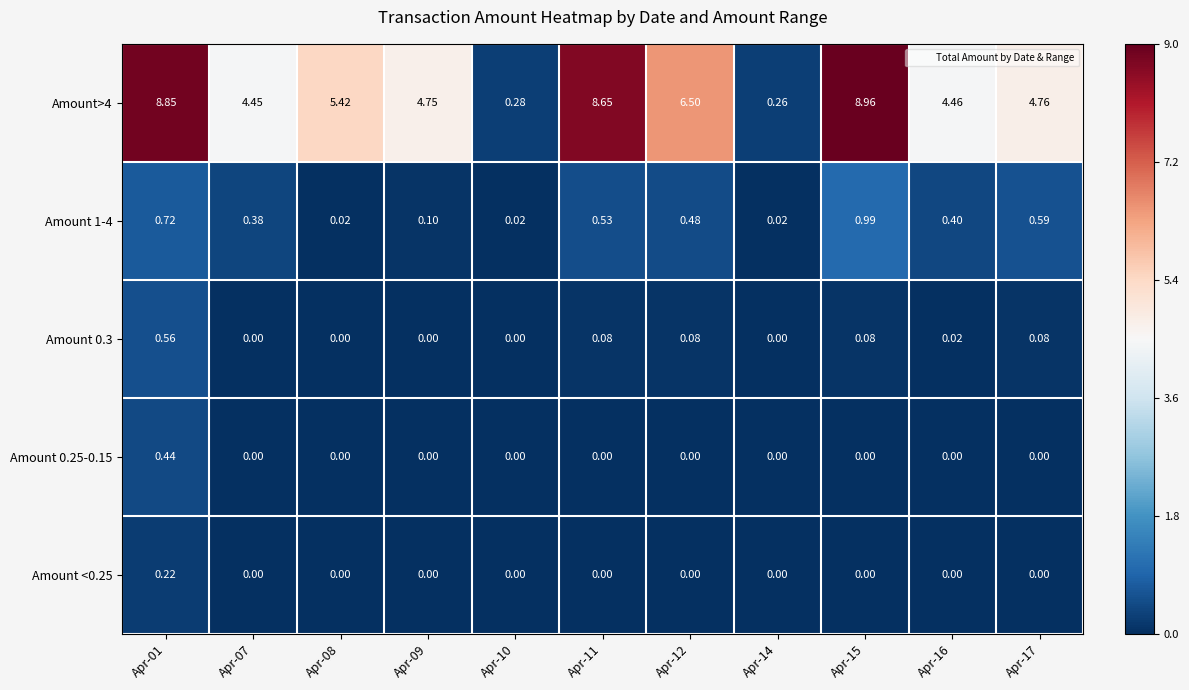

Is the value of Amount 1-4 at Apr-08 greater than the value of Amount 0.3 at Apr-14?

Yes